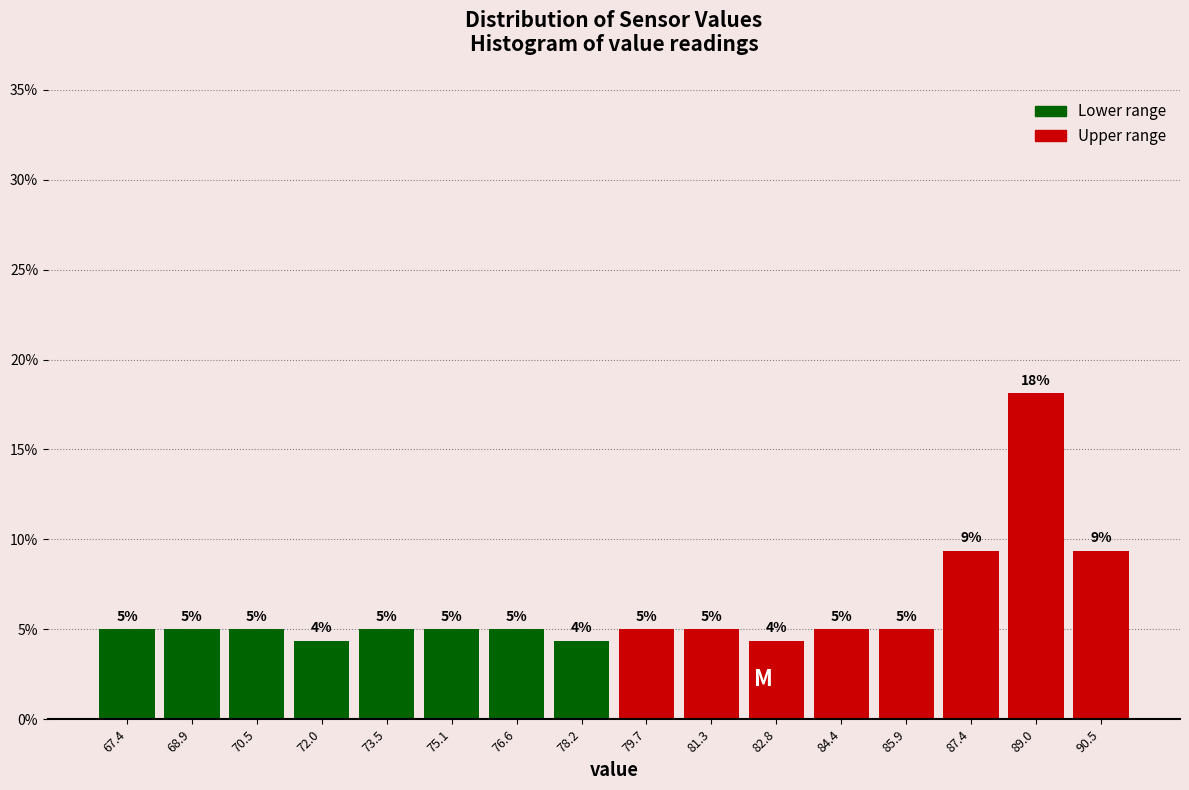

Over which range of the x-axis is the bar tallest?

88.2 to 89.8